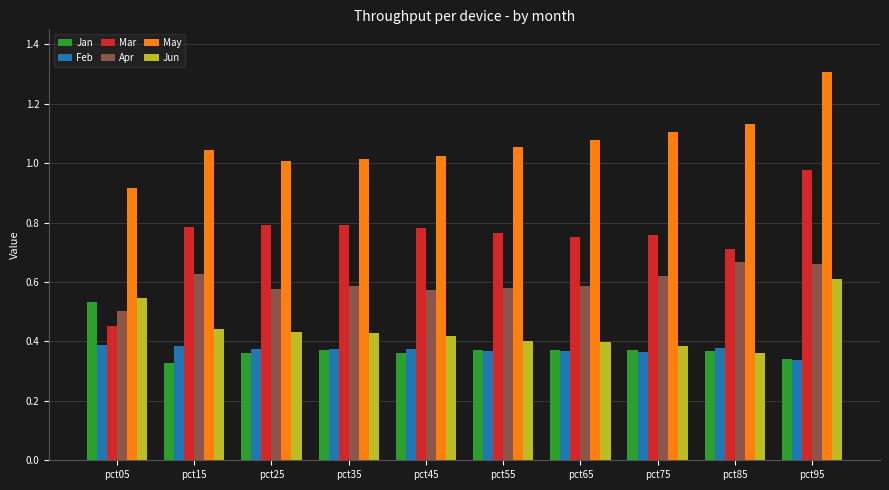

The May series shows 1.0 at pct15. True or false?

True